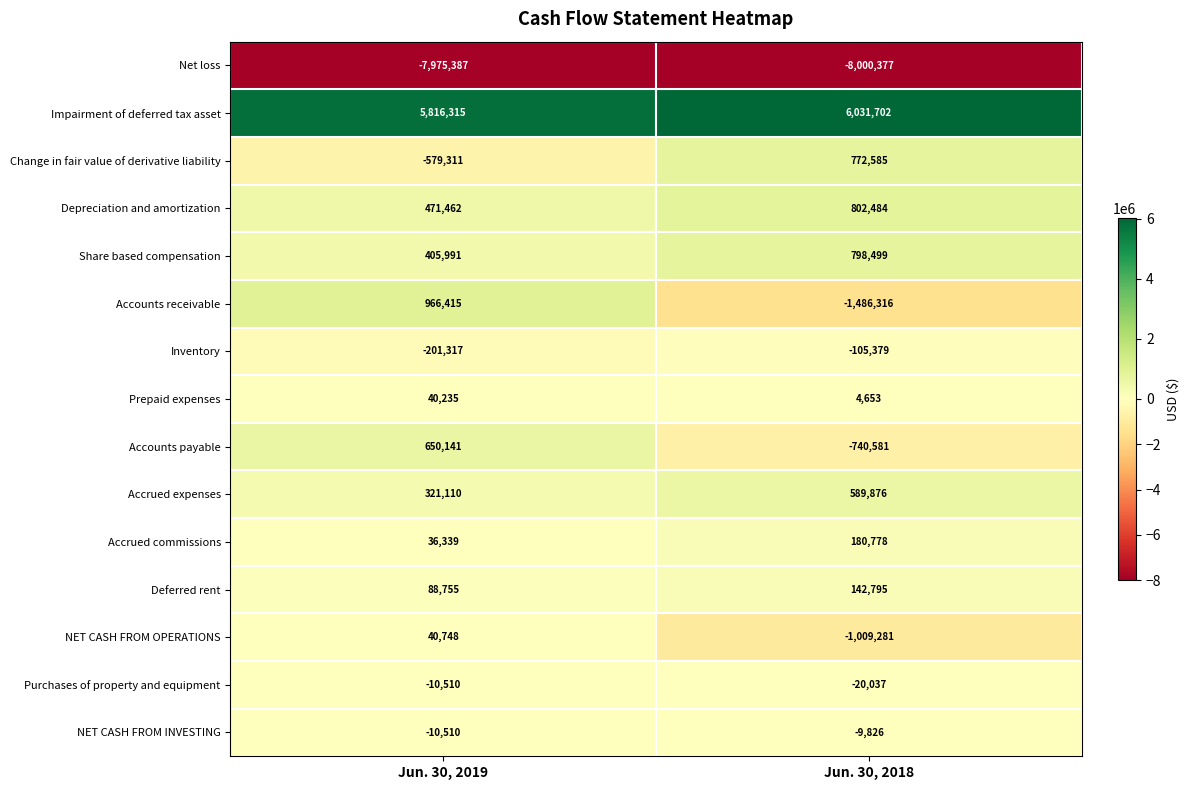

The Prepaid expenses series shows 4653 at Jun. 30, 2018. True or false?

True